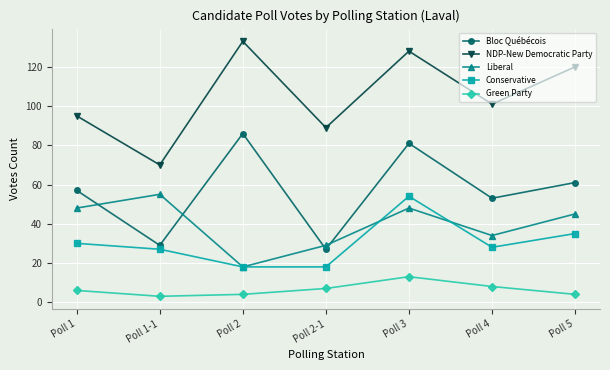

Rank the categories by NDP-New Democratic Party value from highest to lowest.

Poll 2, Poll 3, Poll 5, Poll 4, Poll 1, Poll 2-1, Poll 1-1